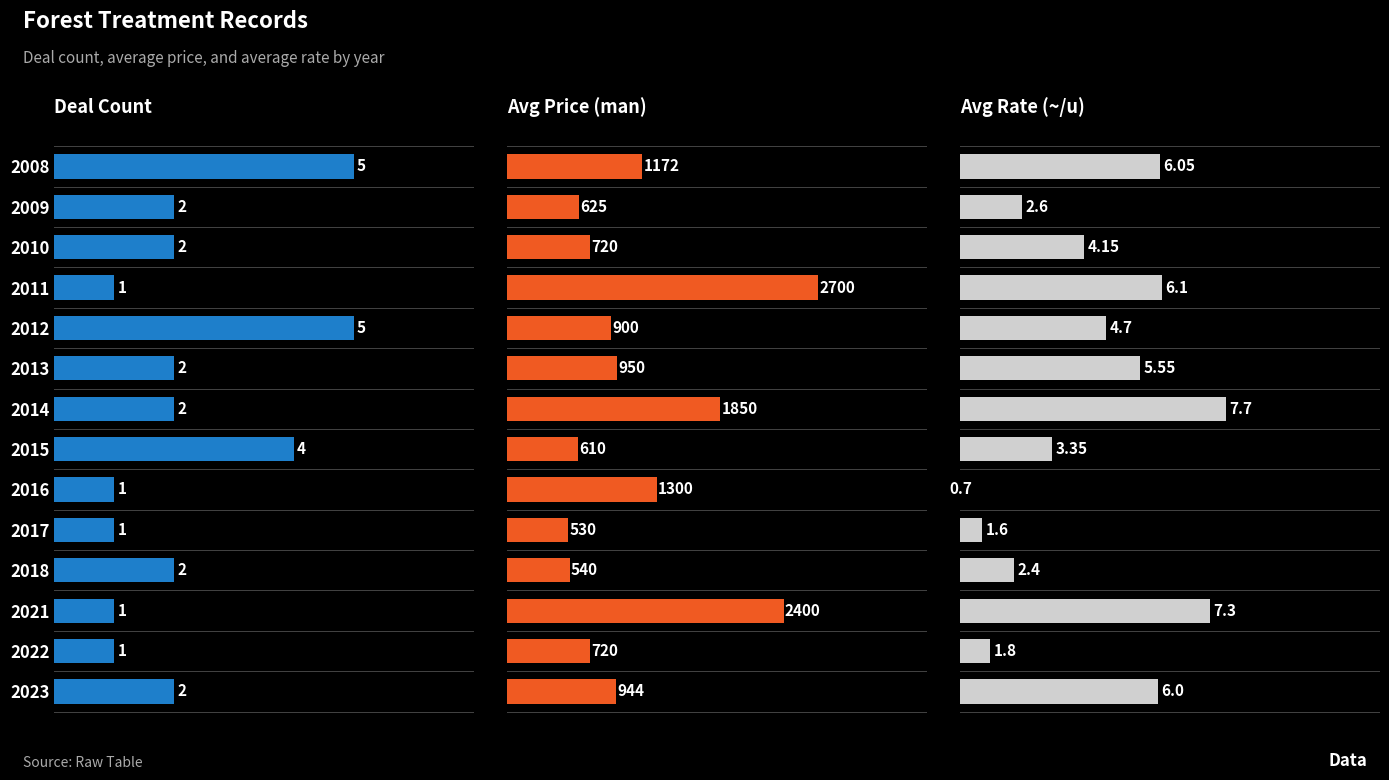

What is the total value across all series at 4?

909.7